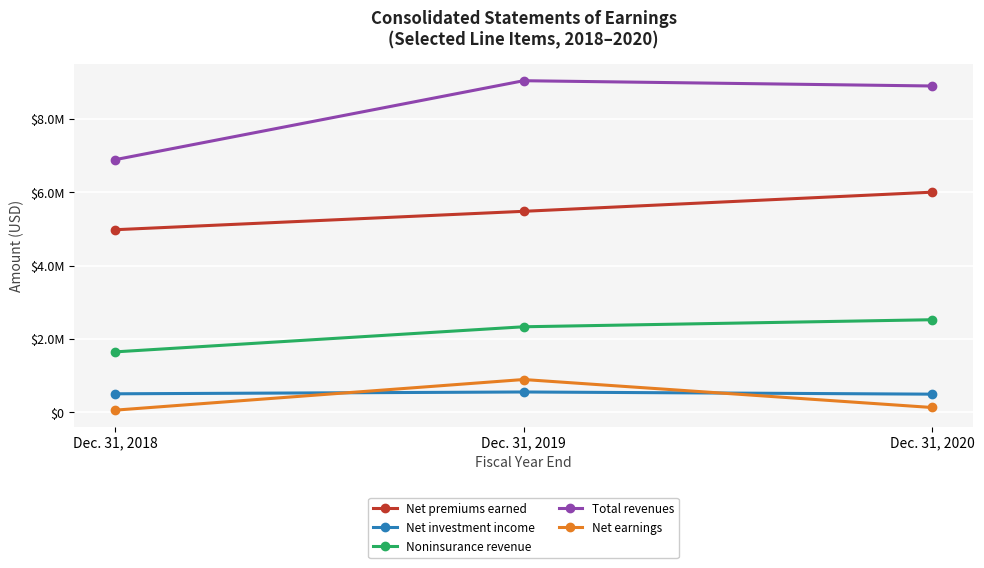

The Net investment income series shows 490856 at Dec. 31, 2020. True or false?

True